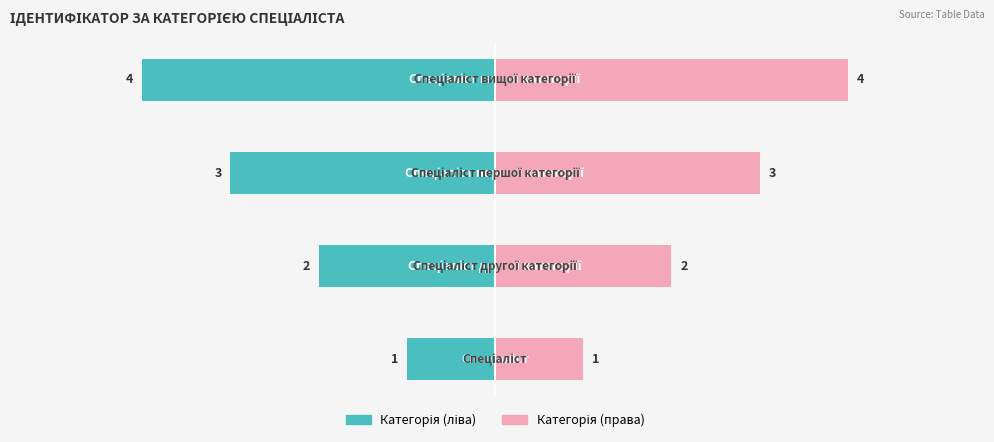

How many groups of bars are there?

4